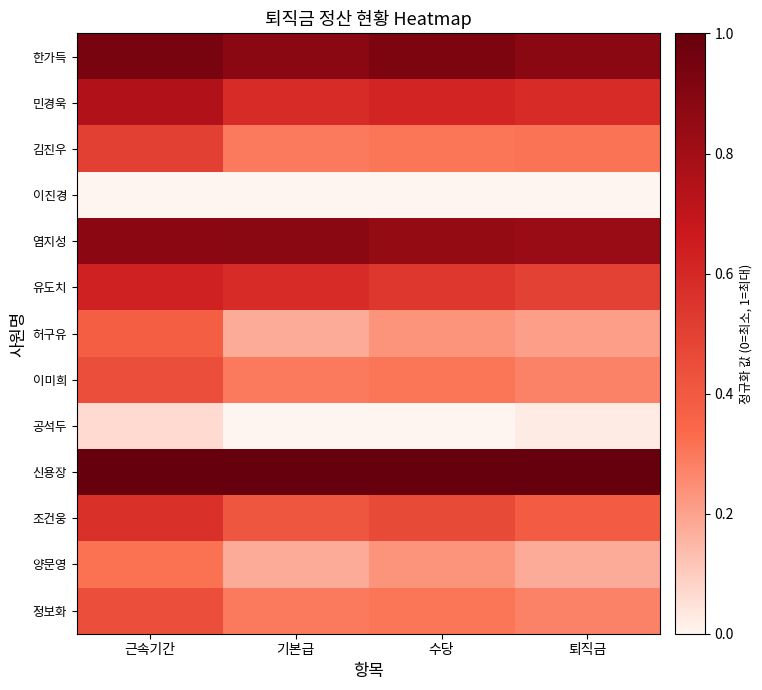

What is the spread (max minus min) of values at 수당?

1.0